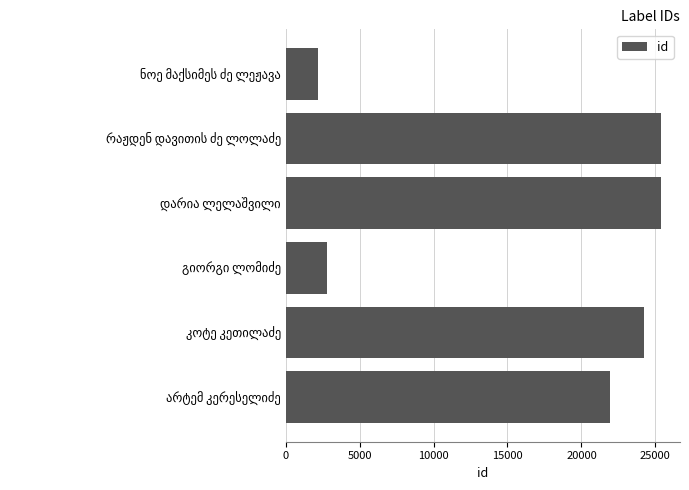

What is the minimum value shown in the chart?

2206